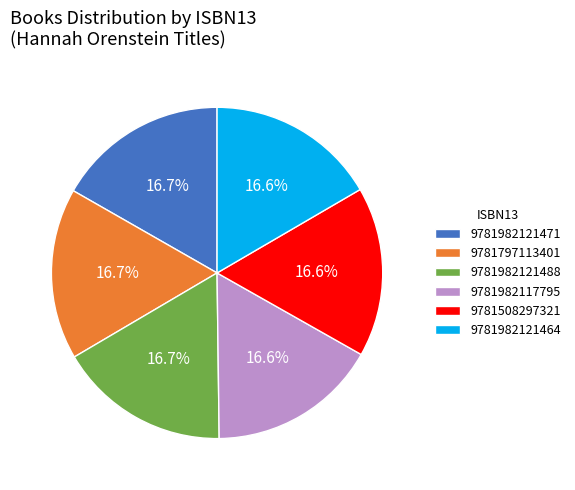

Is 9781508297321 the majority of the pie?

No